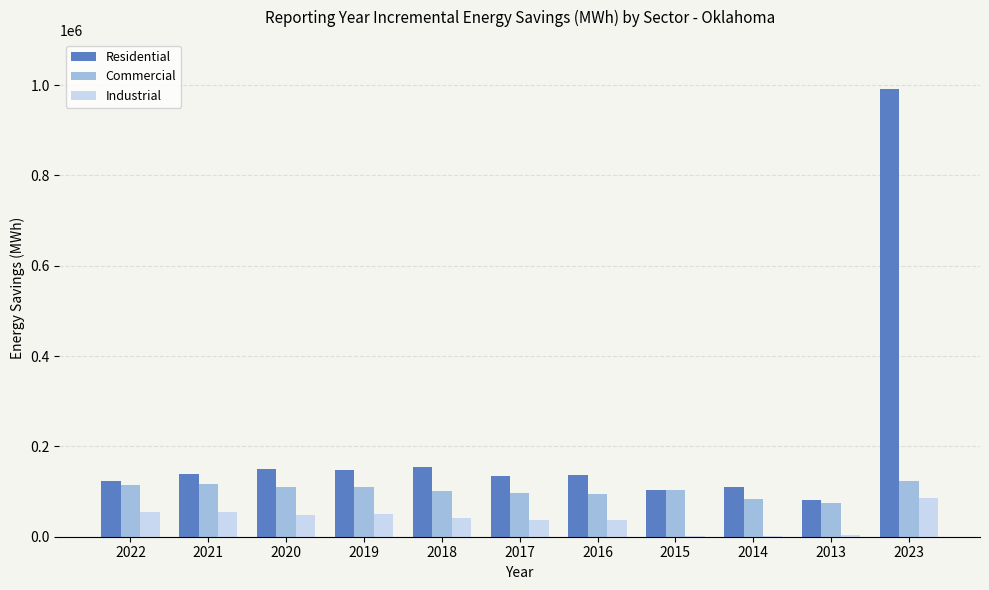

Where does the Industrial series first go above 42427?

2022